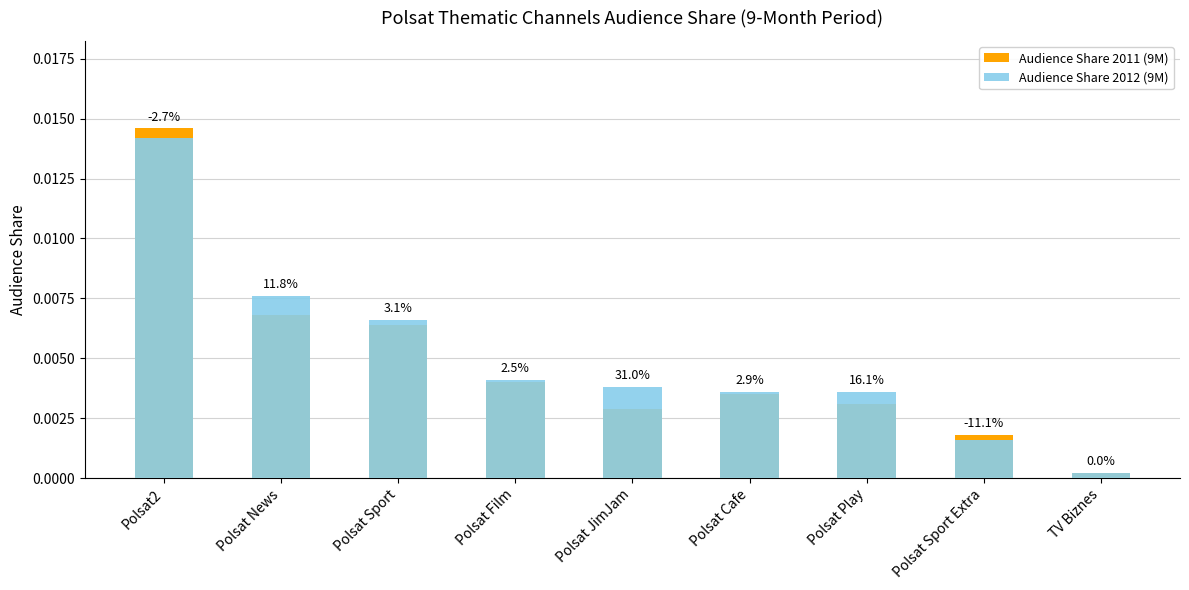

Rank the series by their maximum value, from highest to lowest.

Audience Share 2011 (9M), Audience Share 2012 (9M)